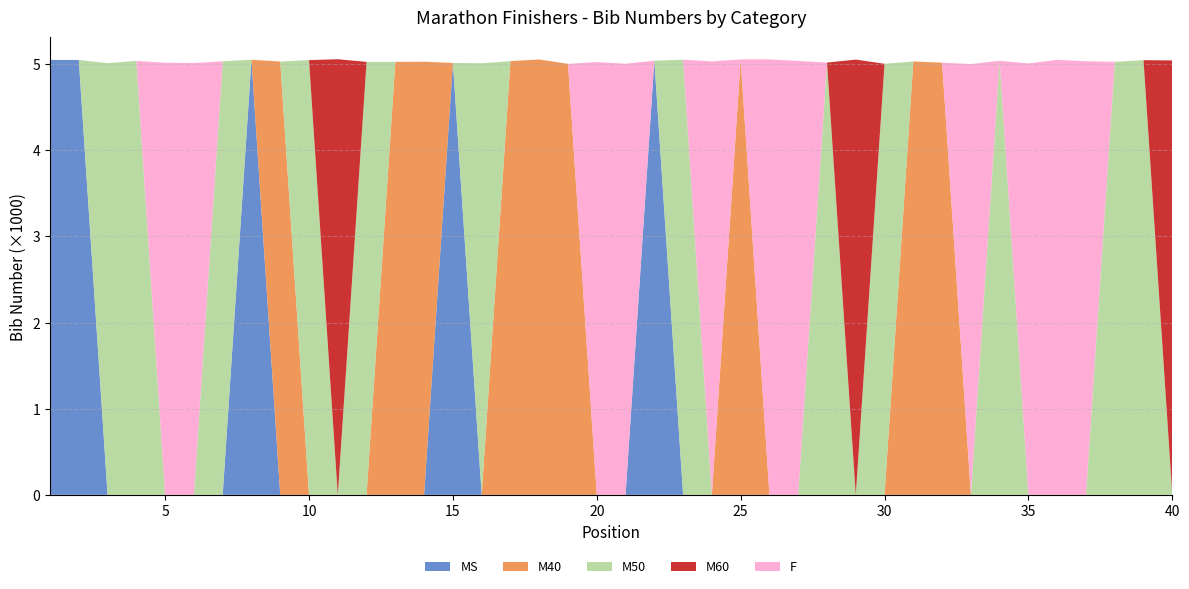

Reading right to left, transcribe all the data shown in this chart.

MS: 0	0	0	0	0	0	0	0	0	0	0	0	0	0	0	0	0	0	5040	0	0	0	0	0	0	5014	0	0	0	0	0	0	5051	0	0	0	0	0	5048	5049
M40: 0	0	0	0	0	0	0	0	5017	5031	0	0	0	0	0	5055	0	0	0	0	0	5003	5054	5035	0	0	5028	5026	0	0	0	5030	0	0	0	0	0	0	0	0
M50: 0	5046	5027	0	0	0	5039	0	0	0	5004	0	5018	0	0	0	0	5052	0	0	0	0	0	0	5010	0	0	0	5026	0	5047	0	0	5033	0	0	5038	5012	0	0
M60: 5043	0	0	0	0	0	0	0	0	0	0	5053	0	0	0	0	0	0	0	0	0	0	0	0	0	0	0	0	0	5057	0	0	0	0	0	0	0	0	0	0
F: 0	0	0	5034	5050	5008	0	5001	0	0	0	0	0	5037	5056	0	5032	0	0	5005	5024	0	0	0	0	0	0	0	0	0	0	0	0	0	5013	5016	0	0	0	0